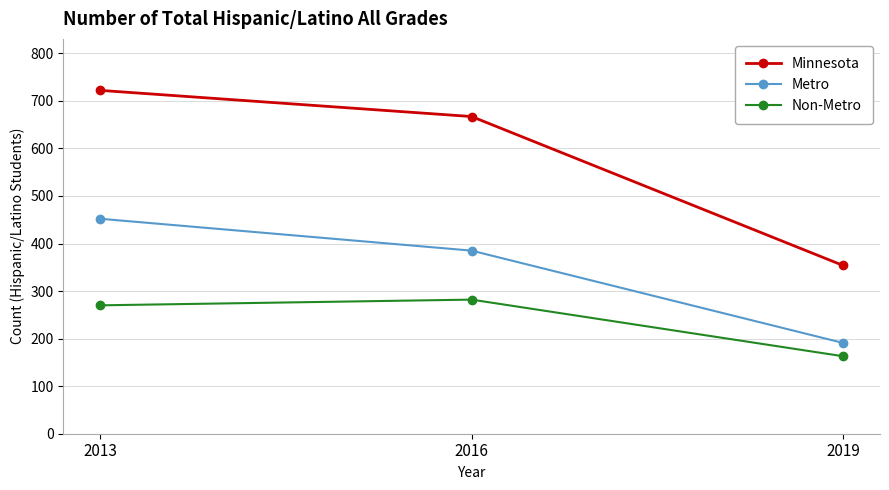

What is the sum of all Metro values?

1028